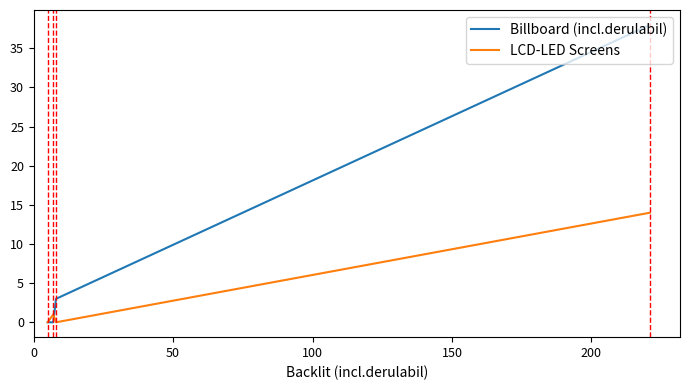

How many positive values does the Billboard (incl.derulabil) series have?

2